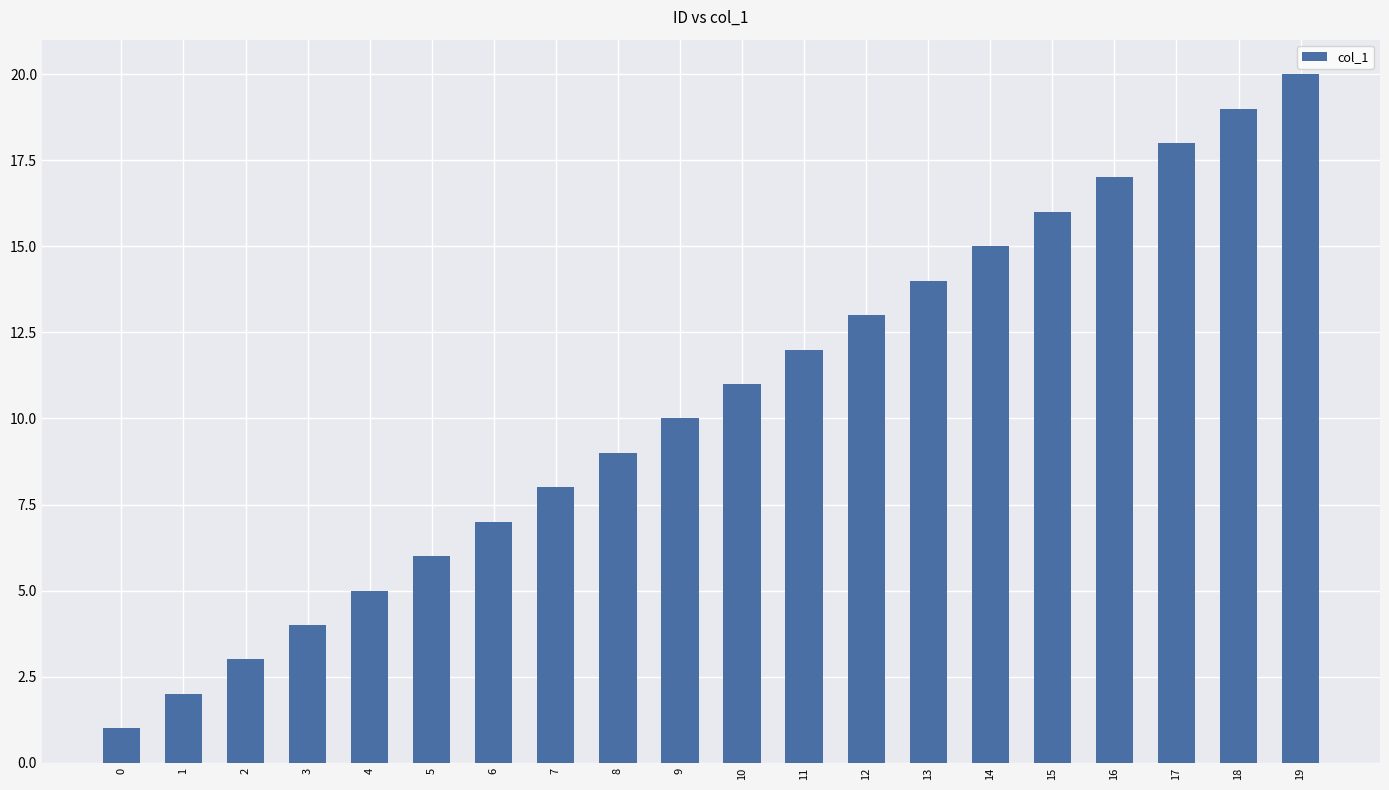

Which has a higher value, 12 or 5?

12